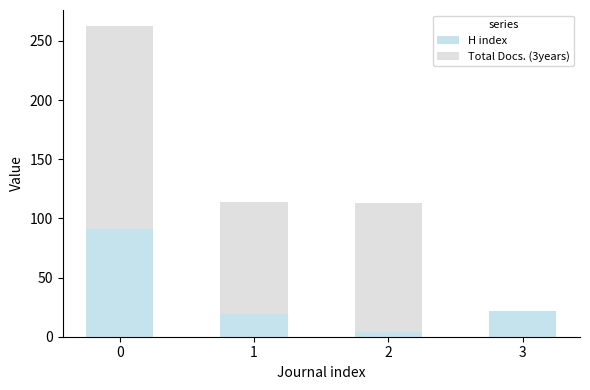

Does the chart contain stacked bars?

Yes